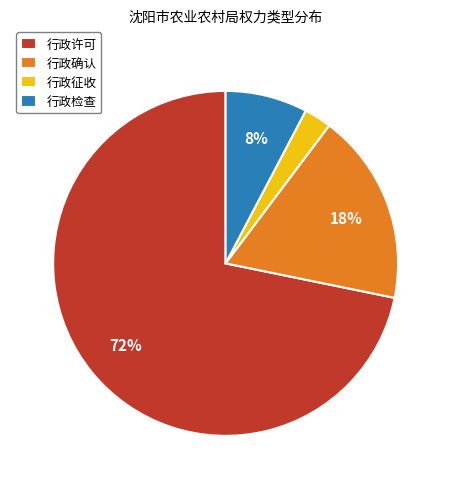

Do 行政征收 and 行政许可 together represent more than half of the pie?

Yes